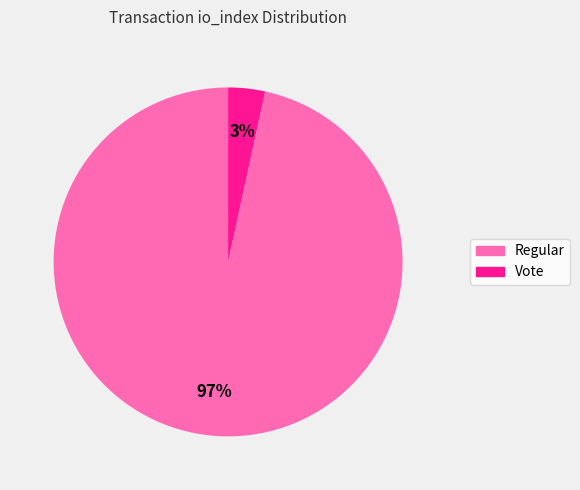

Does any single category account for the majority?

Yes